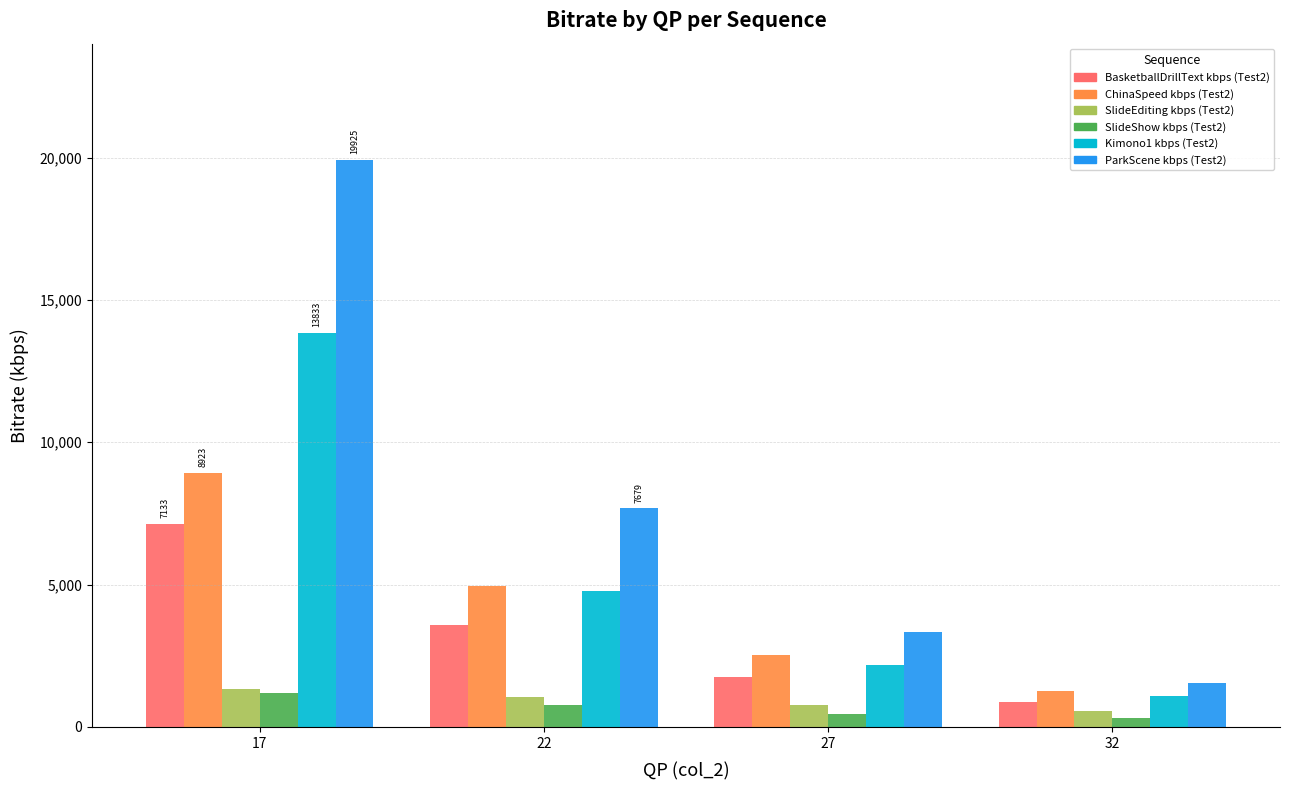

What is the sum of the ParkScene kbps (Test2) values at 17 and 22?

27605.0